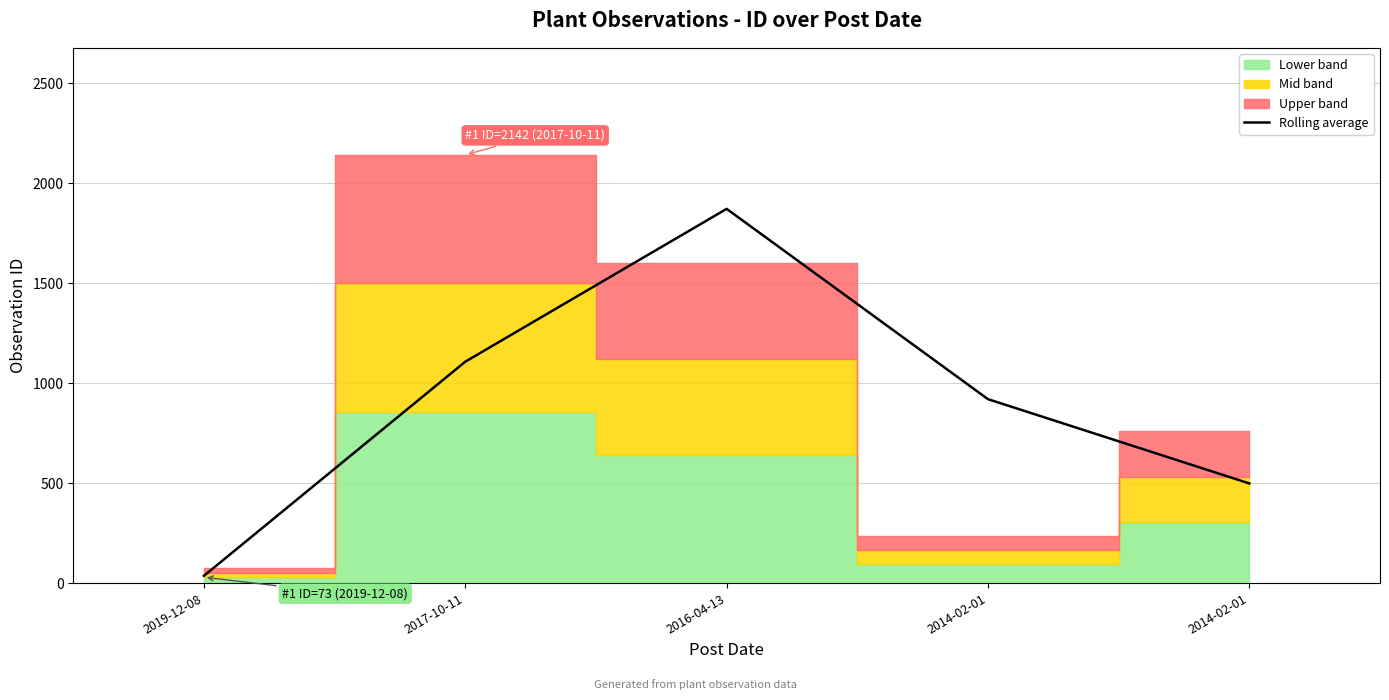

Reading right to left, list all the values displayed in this chart.

498.5	920.0	1872.0	1107.5	36.5